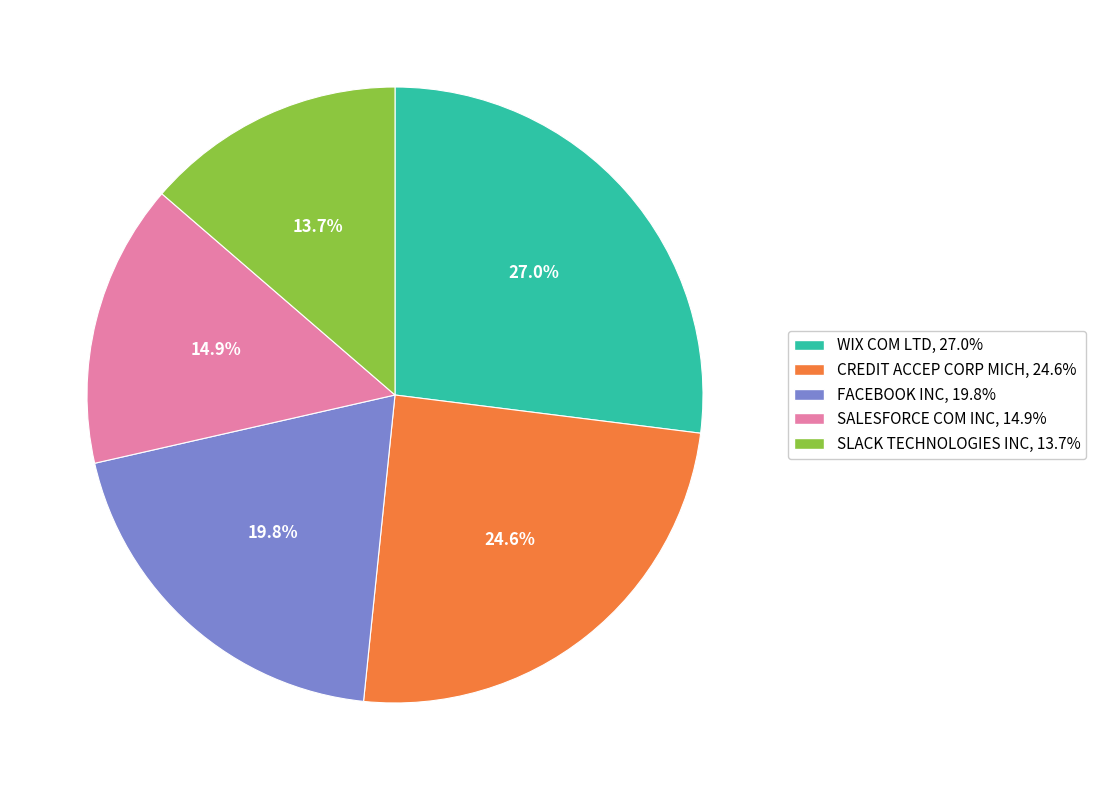

Which slice is the smallest?

SLACK TECHNOLOGIES INC